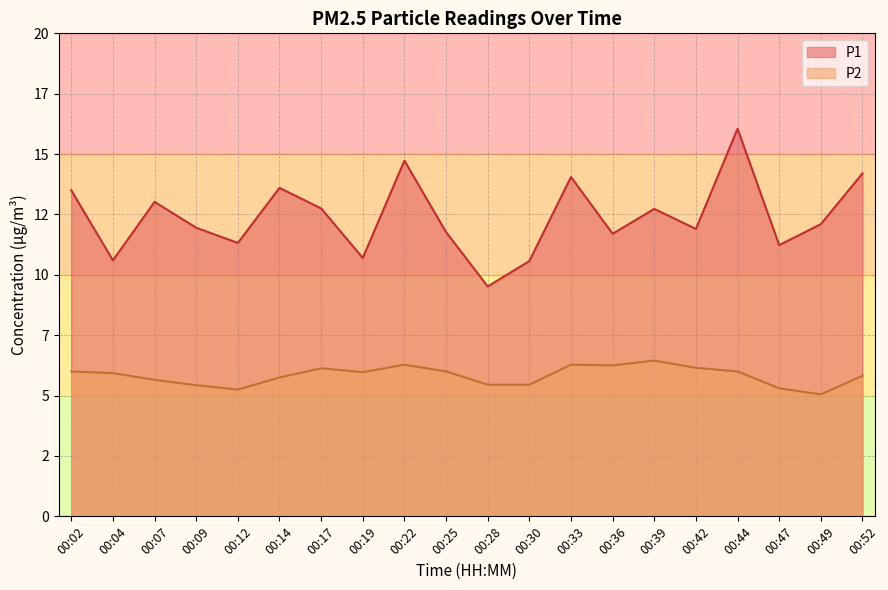

What is the sum of the P2 values at 00:47 and 00:19?

11.3